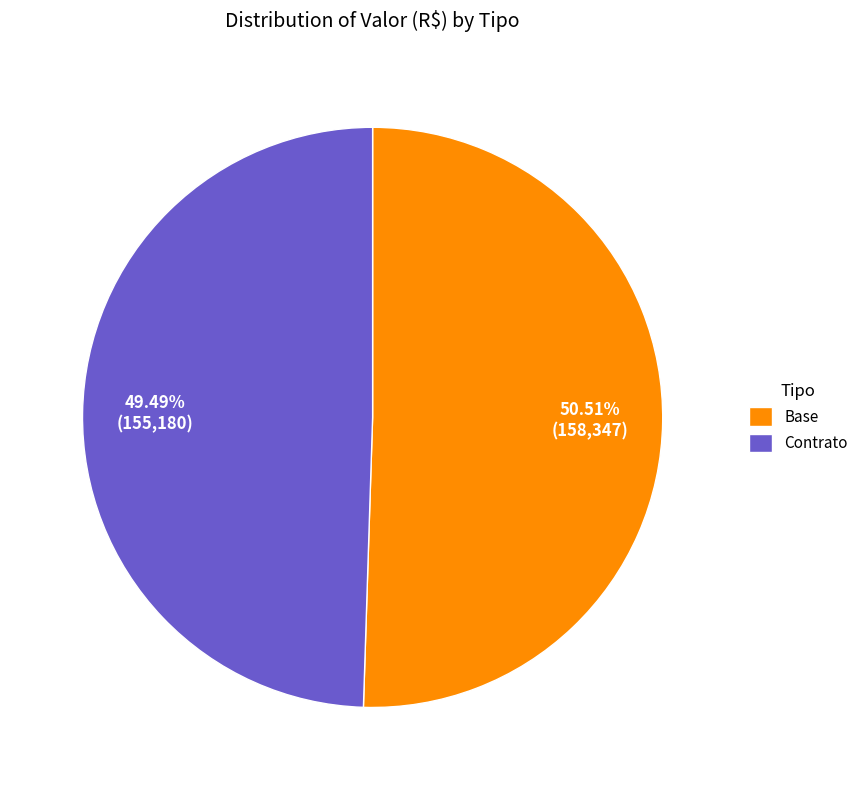

What percentage is the Base slice, to the nearest percent?

51%